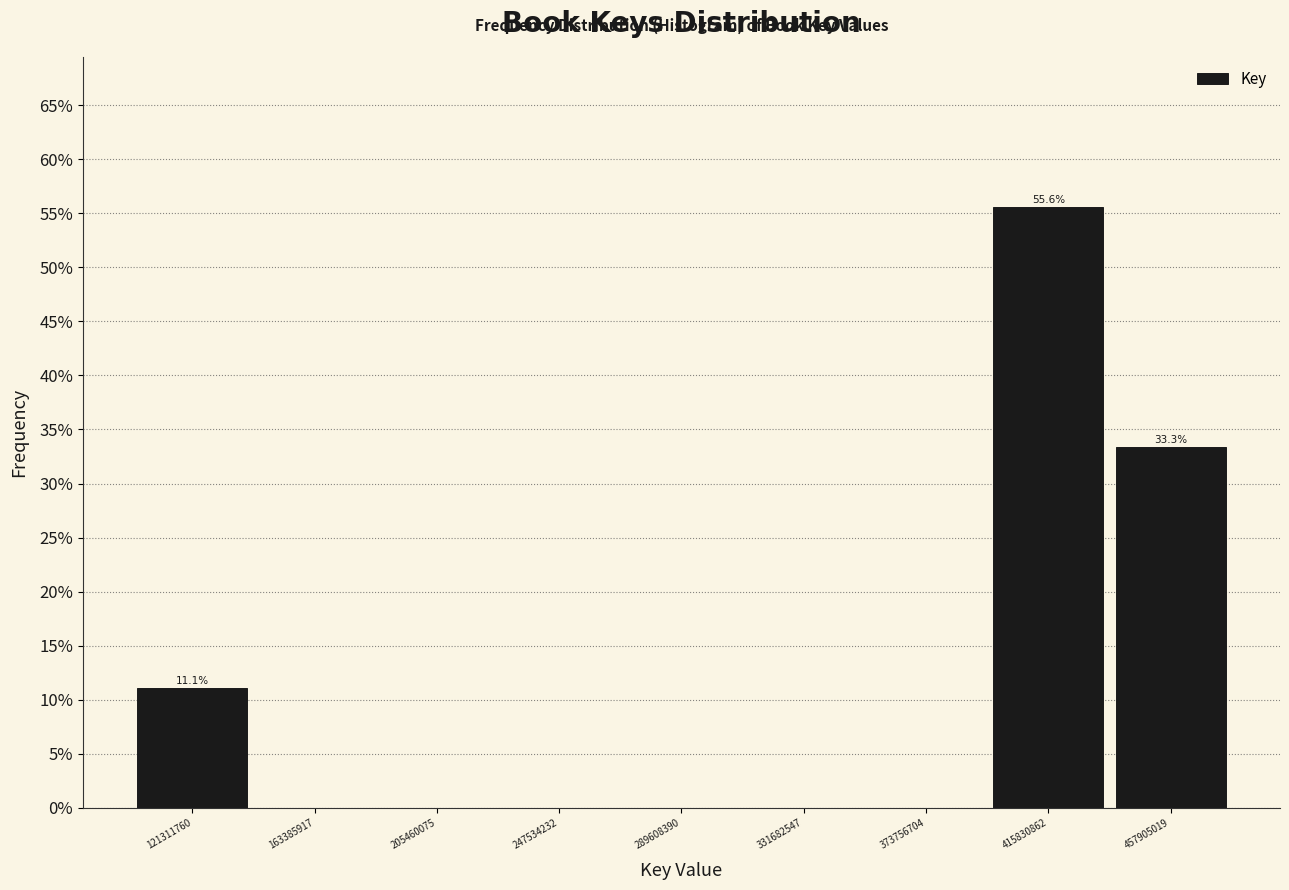

Over which range of the x-axis is the bar tallest?

395000000 to 435000000